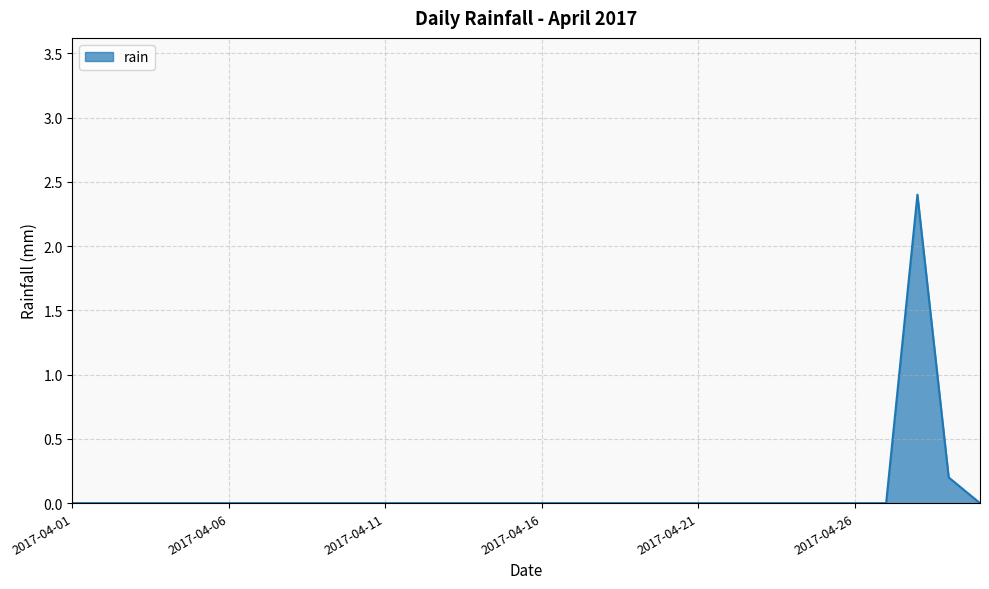

What is the difference between the maximum and minimum values?

2.4